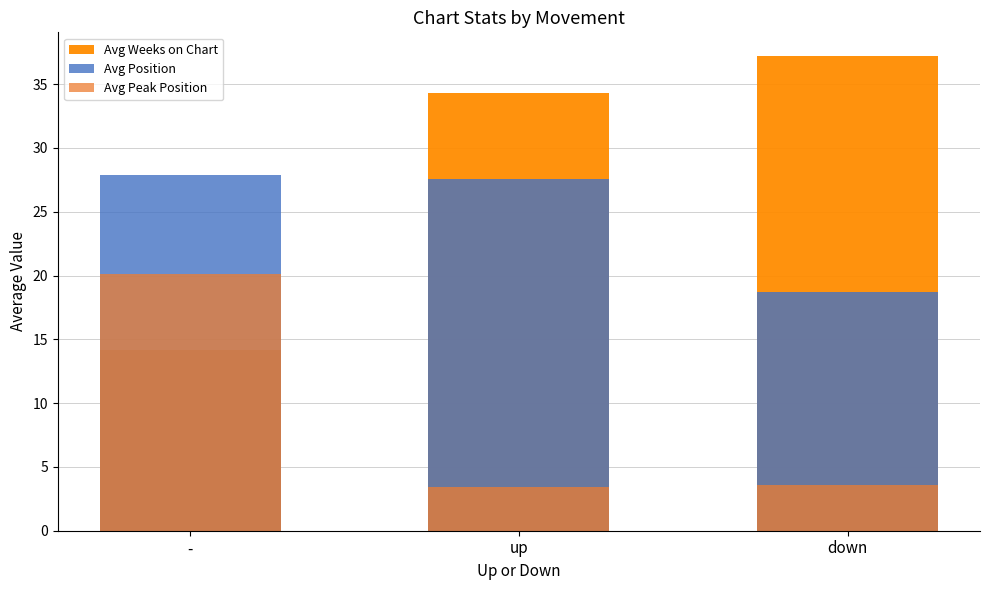

Between up and down, which series saw the biggest shift?

Avg Position